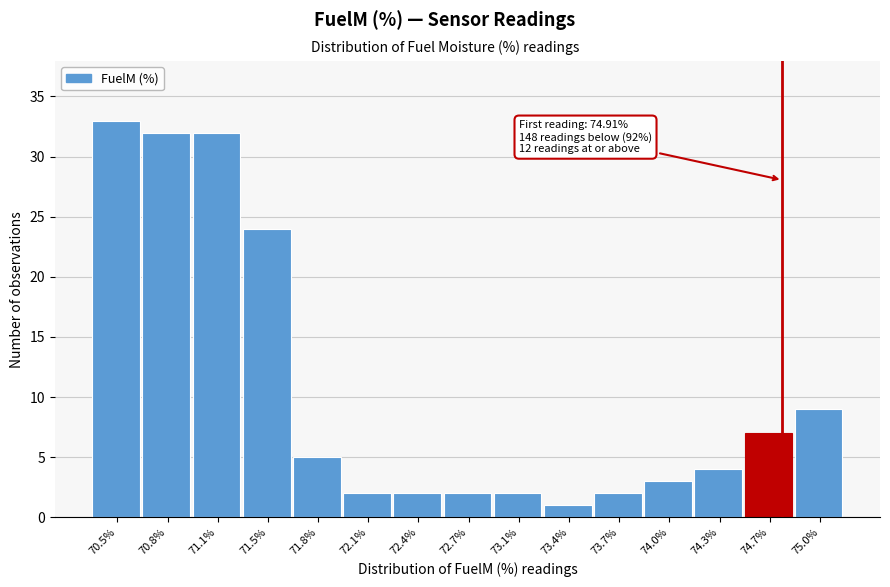

Reading right to left, list all the values displayed in this chart.

75.0%=9	74.7%=7	74.3%=4	74.0%=3	73.7%=2	73.4%=1	73.1%=2	72.7%=2	72.4%=2	72.1%=2	71.8%=5	71.5%=24	71.1%=32	70.8%=32	70.5%=33